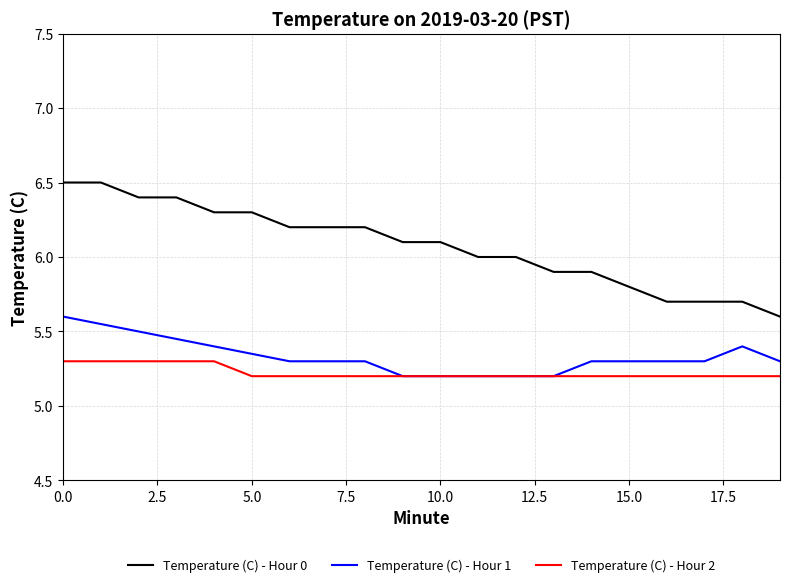

What is the greatest value displayed?

6.5